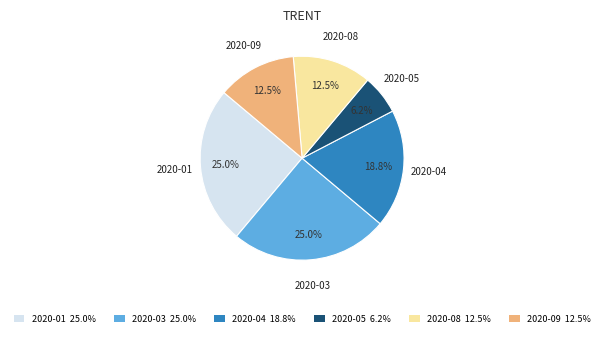

The 2020-03 slice represents 38% of the pie. True or false?

False